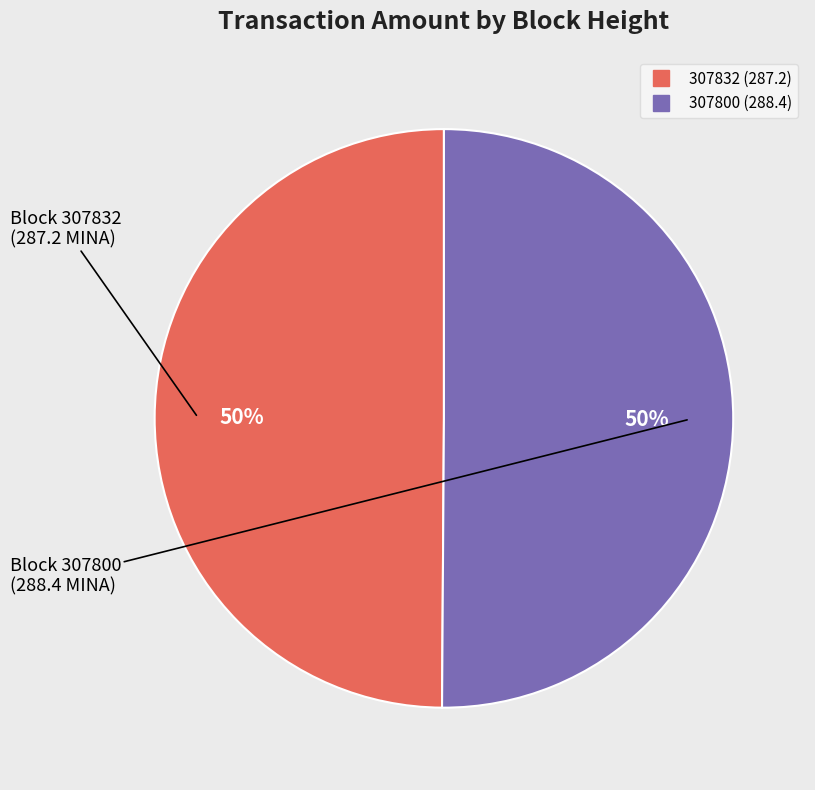

What is the ratio of the value at 307832 to the value at 307800?

1.0